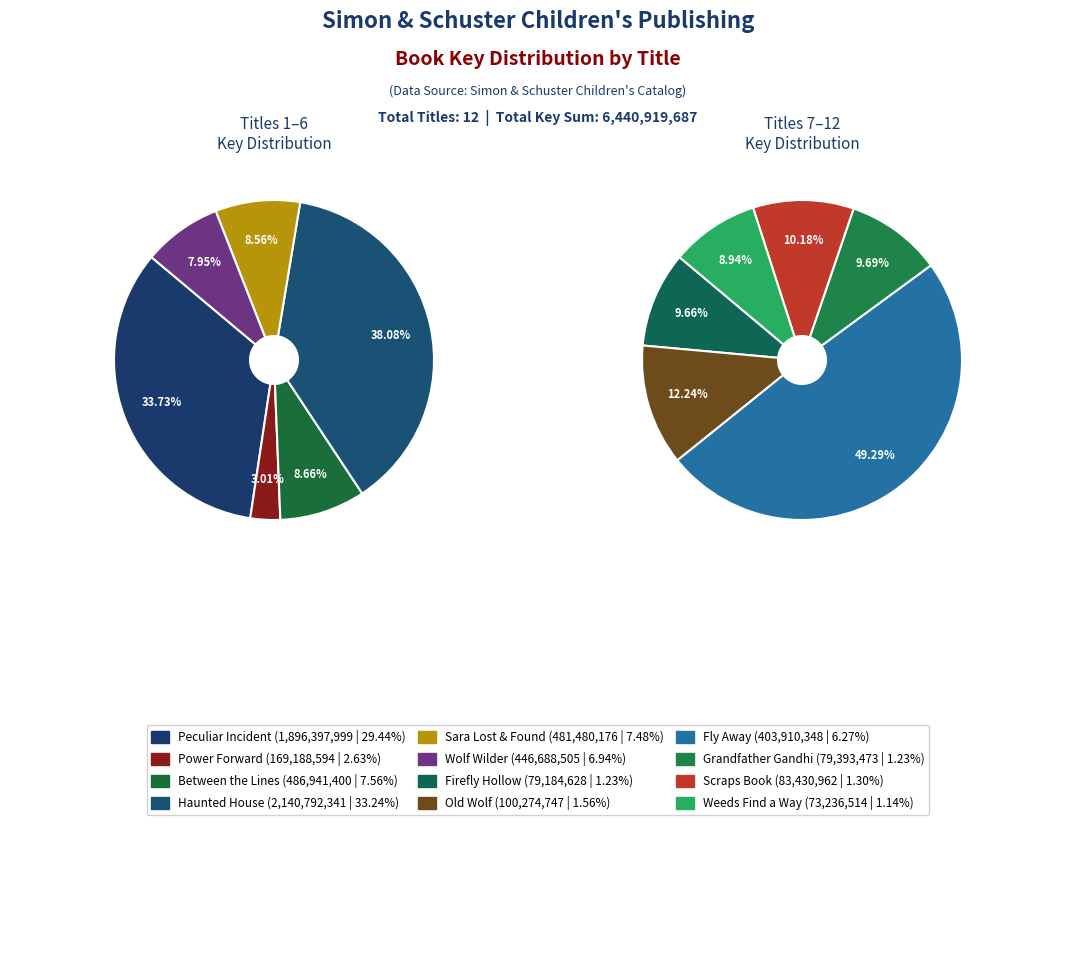

Rank the categories by value from highest to lowest.

Haunted House Next Door, Peculiar Incident on Shady Street, Between the Lines, Sara Lost and Found, Wolf Wilder, Fly Away, Power Forward, Old Wolf, Scraps Book, Grandfather Gandhi, Firefly Hollow, Weeds Find a Way